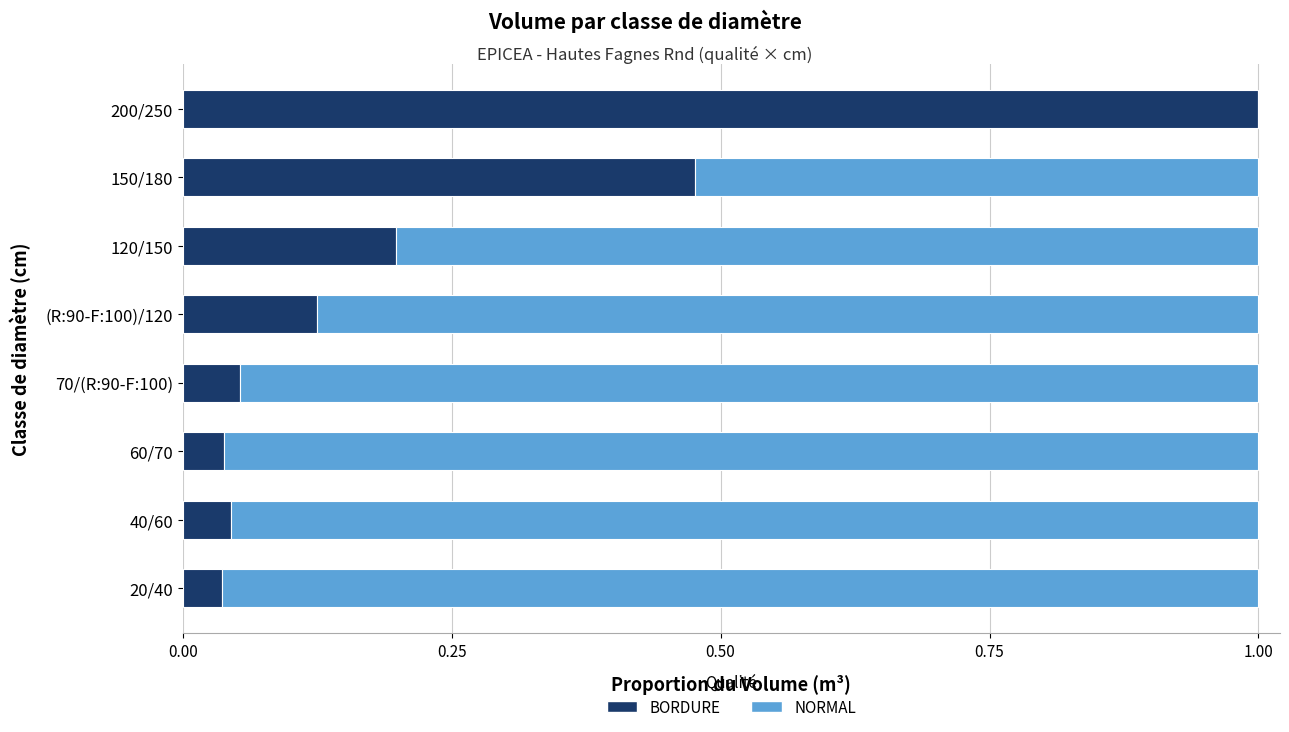

The BORDURE series shows 0.1 at 60/70. True or false?

False